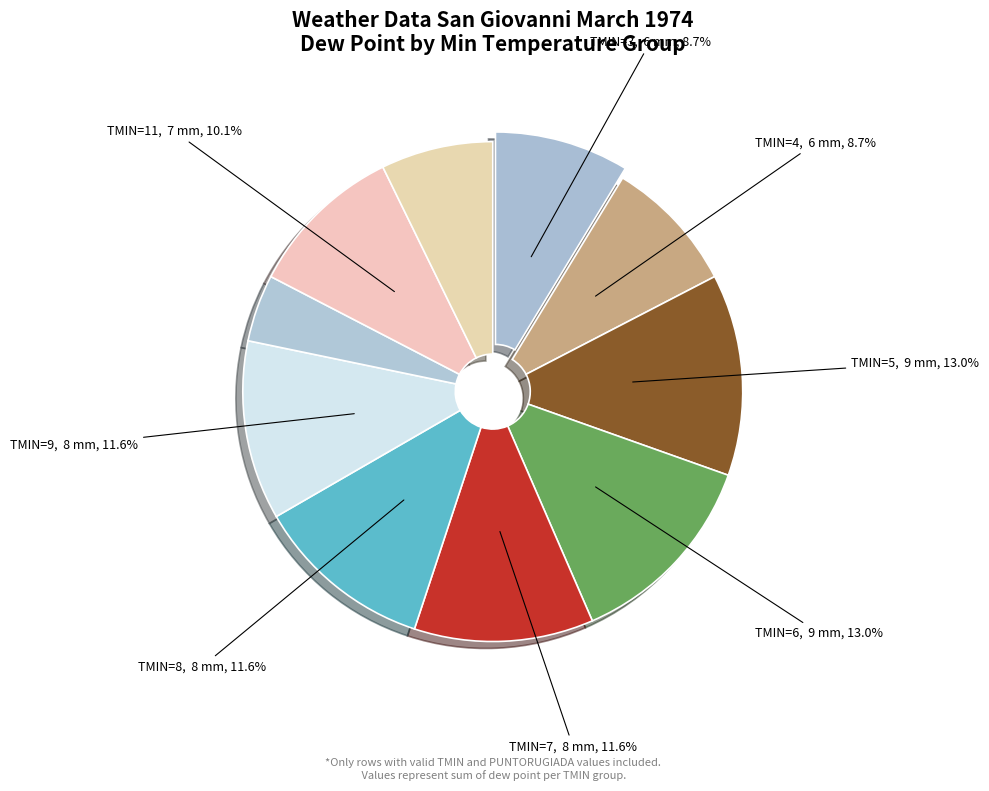

To the nearest percent, what is the average slice percentage?

10%